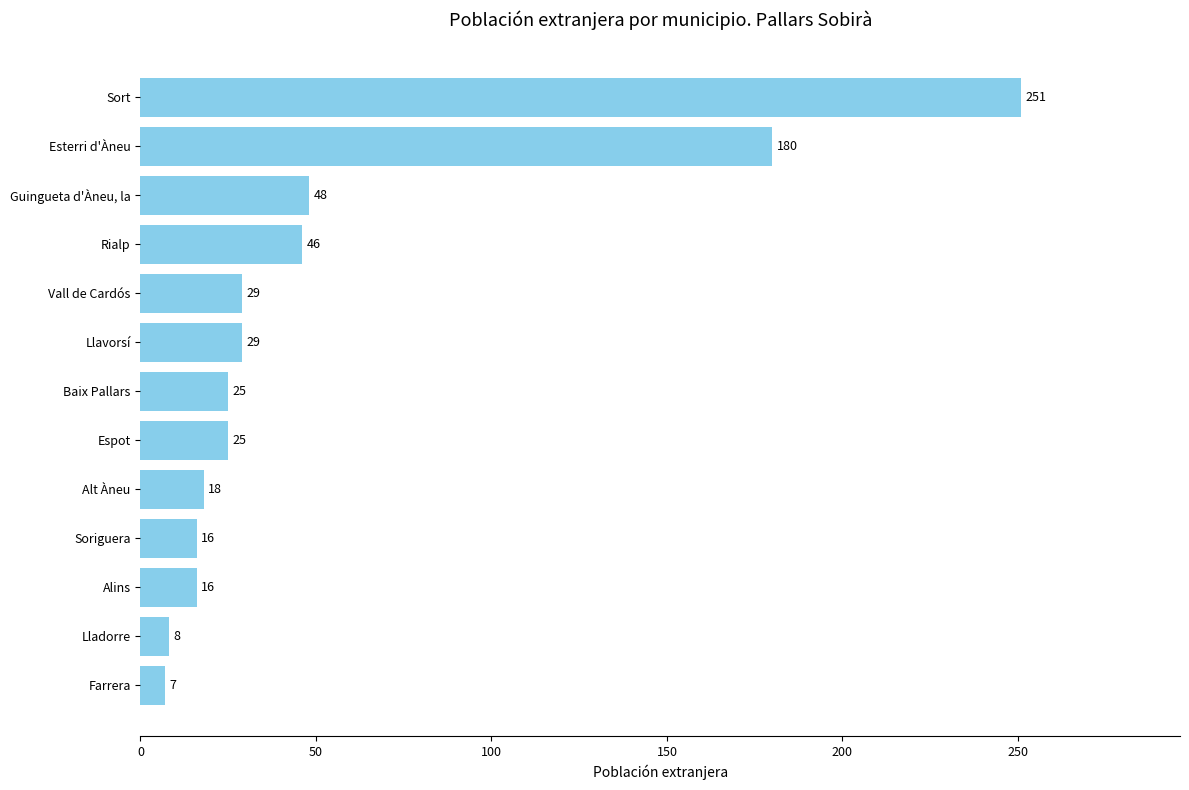

At which category does the chart reach its peak across all series?

Sort